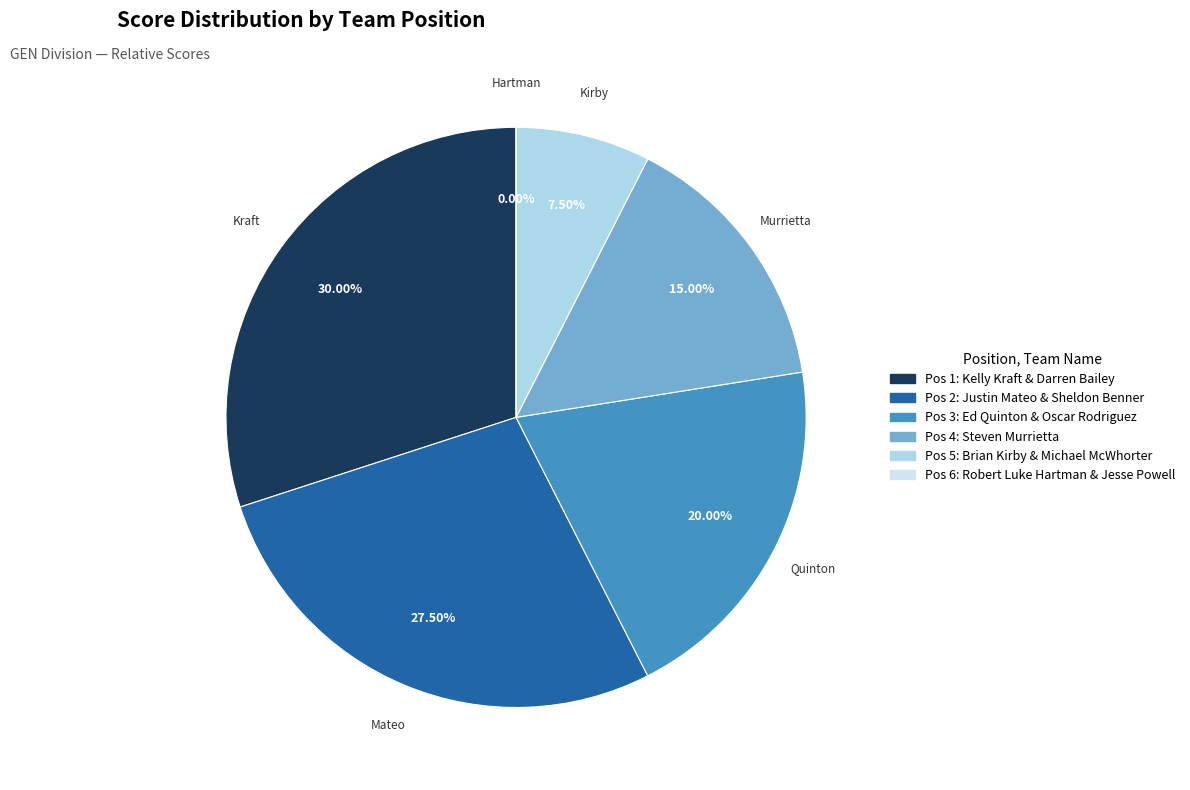

Does Brian Kirby & Michael McWhorter represent more than half of the total?

No